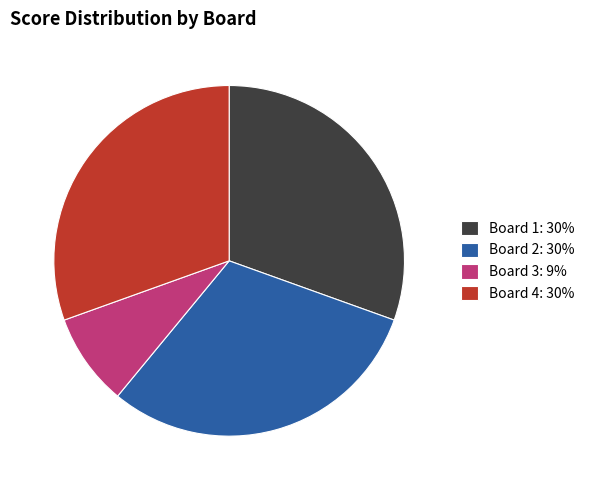

Count the number of slices in the pie.

4